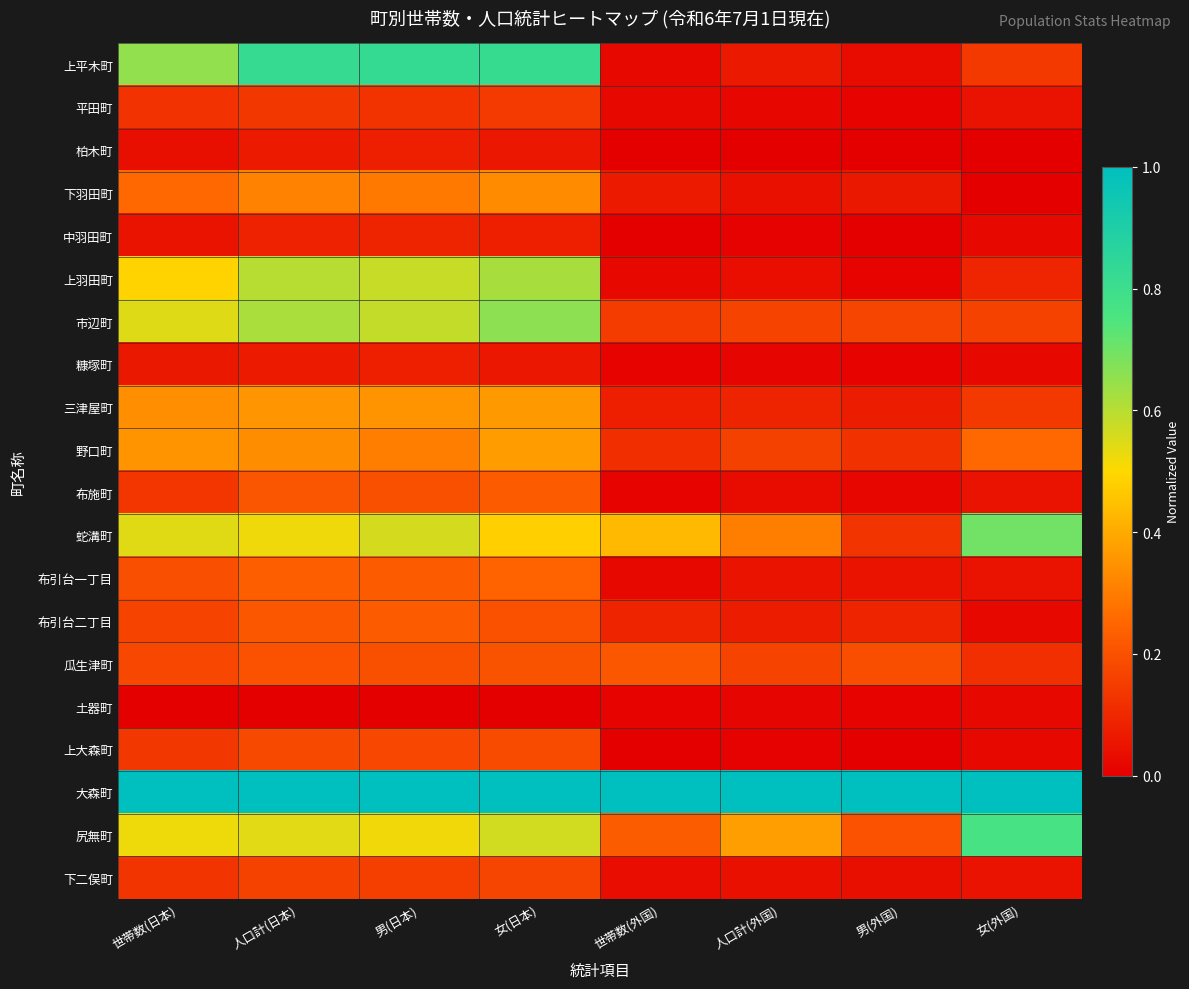

At 女(外国), list the series in order from largest to smallest.

大森町, 尻無町, 蛇溝町, 野口町, 市辺町, 上平木町, 三津屋町, 瓜生津町, 上羽田町, 平田町, 布施町, 布引台一丁目, 下二俣町, 中羽田町, 糠塚町, 布引台二丁目, 土器町, 上大森町, 柏木町, 下羽田町